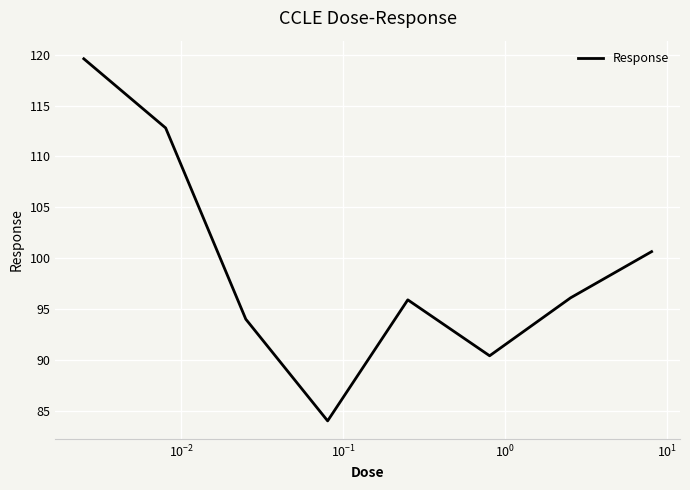

How many distinct data groups are displayed?

1